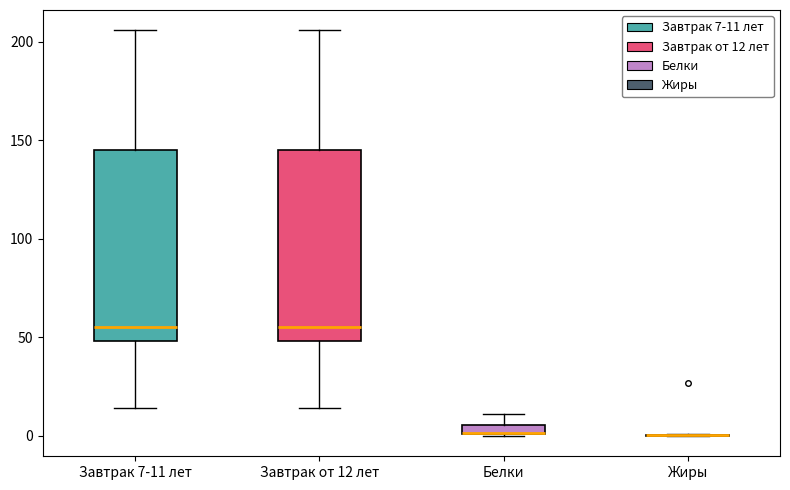

Where does the upper whisker of the box for Белки end on the y-axis? The values are not printed on the chart, so give them approximately, as read against the axis.

10